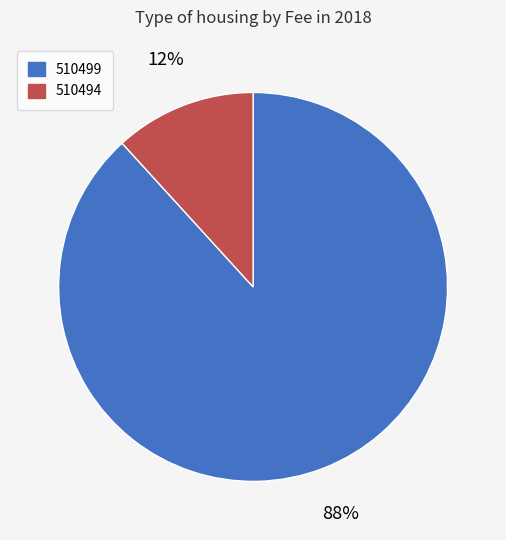

What percentage is the 510499 slice, to the nearest percent?

88%